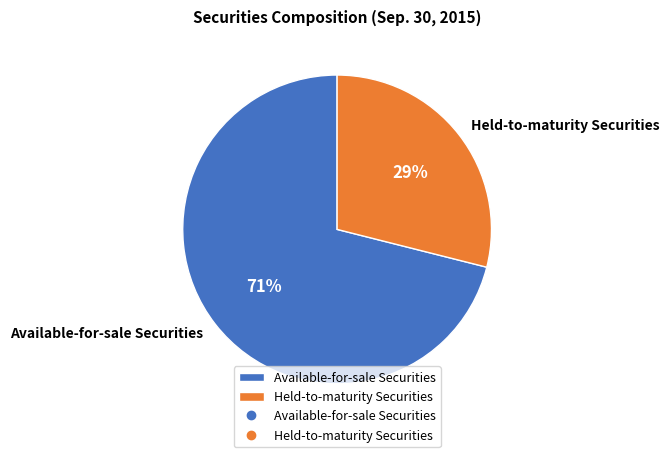

To the nearest percent, what percentage of the pie is Available-for-sale Securities?

71%